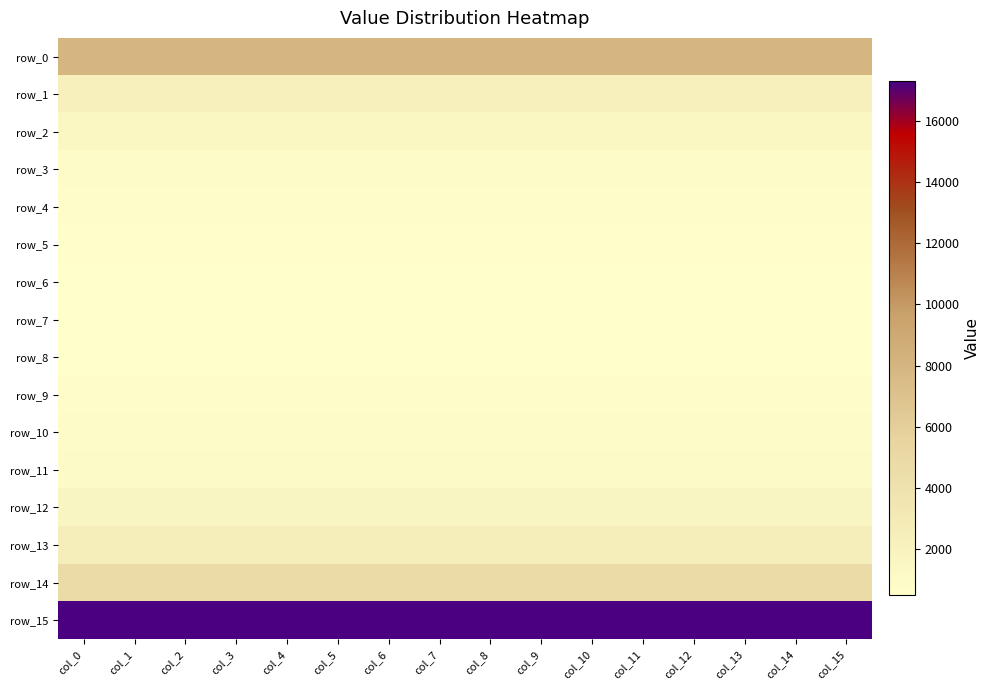

The row_11 series shows 1119 at col_13. True or false?

True